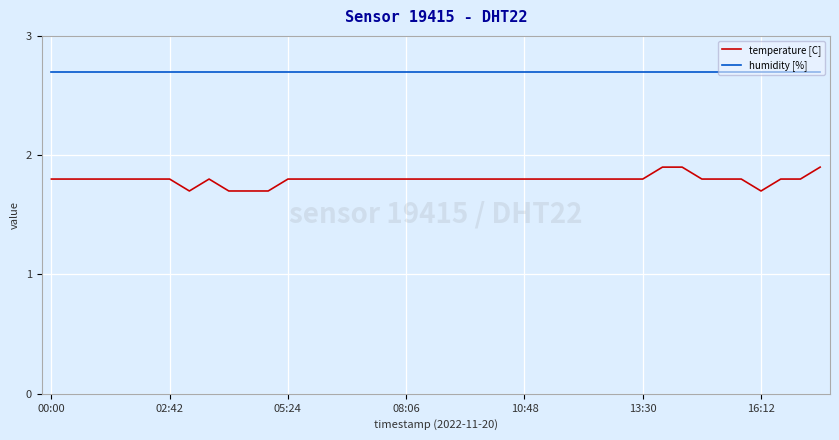

True or false: humidity [%] and temperature [C] intersect in this chart.

False